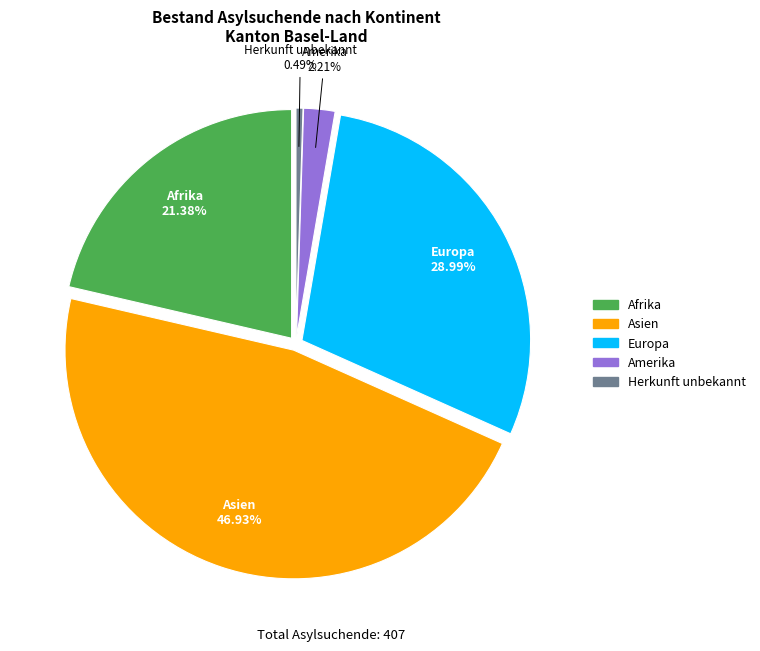

The Herkunft unbekannt slice represents 0% of the pie. True or false?

True